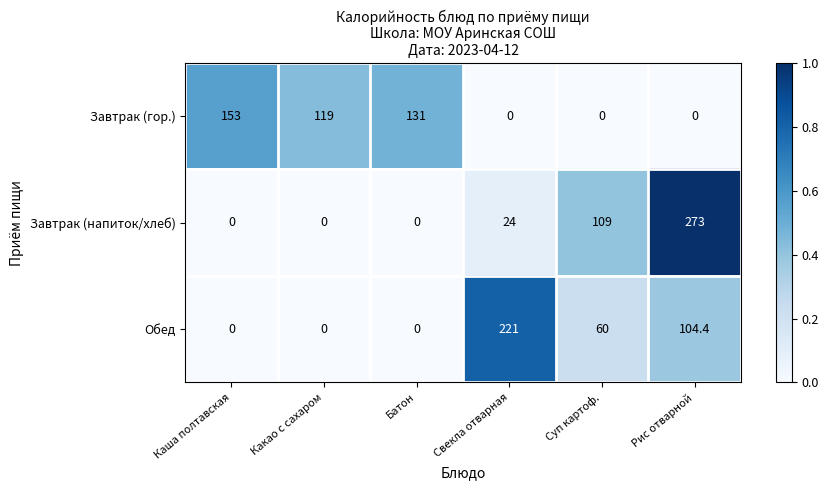

What is the maximum value shown in the chart?

273.0